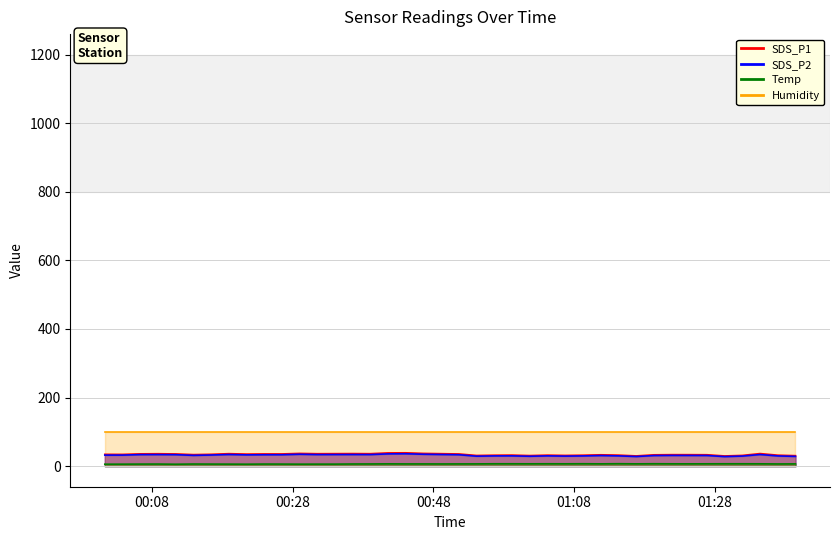

How many interior local valleys does the Temp series have?

10